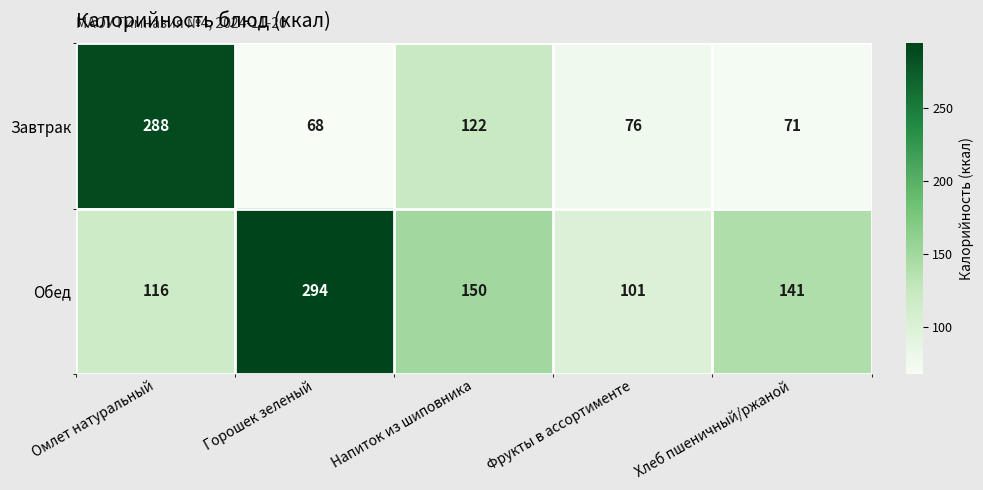

Reading left to right, extract all data points from this chart.

Завтрак: 288	68	122	76	71
Обед: 116	294	150	101	141